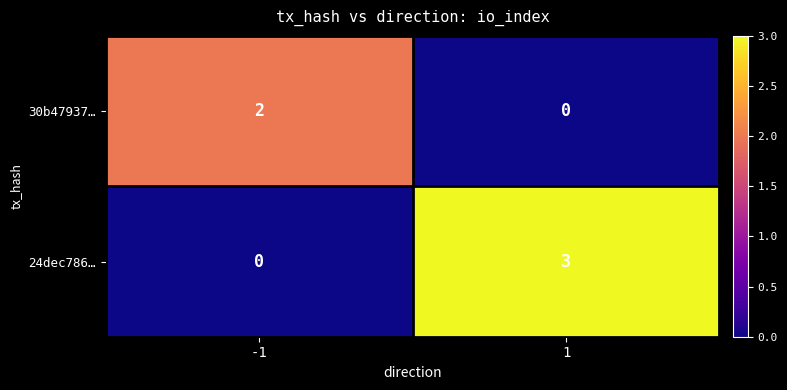

Is it true that 30b47937… equals 3 at -1?

False